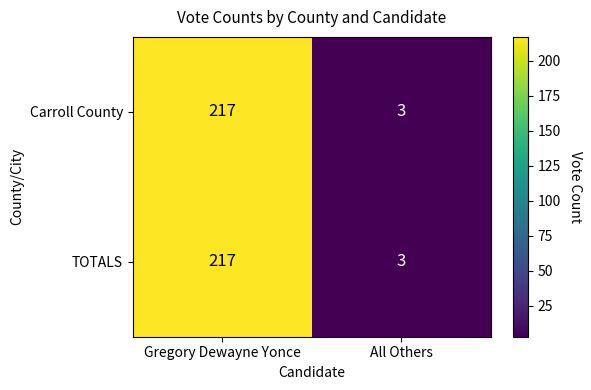

What is the total value across all series at Gregory Dewayne Yonce?

434